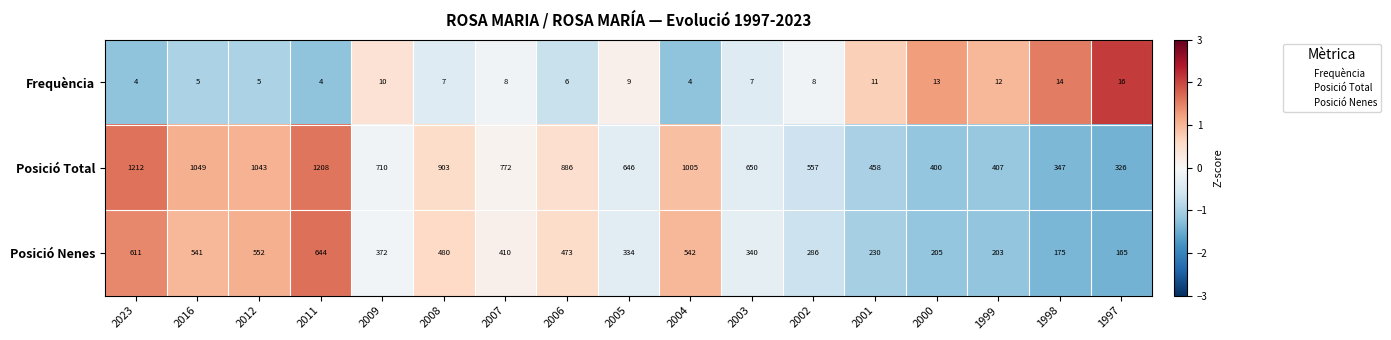

What is the difference between the highest and lowest values at 2016?

1044